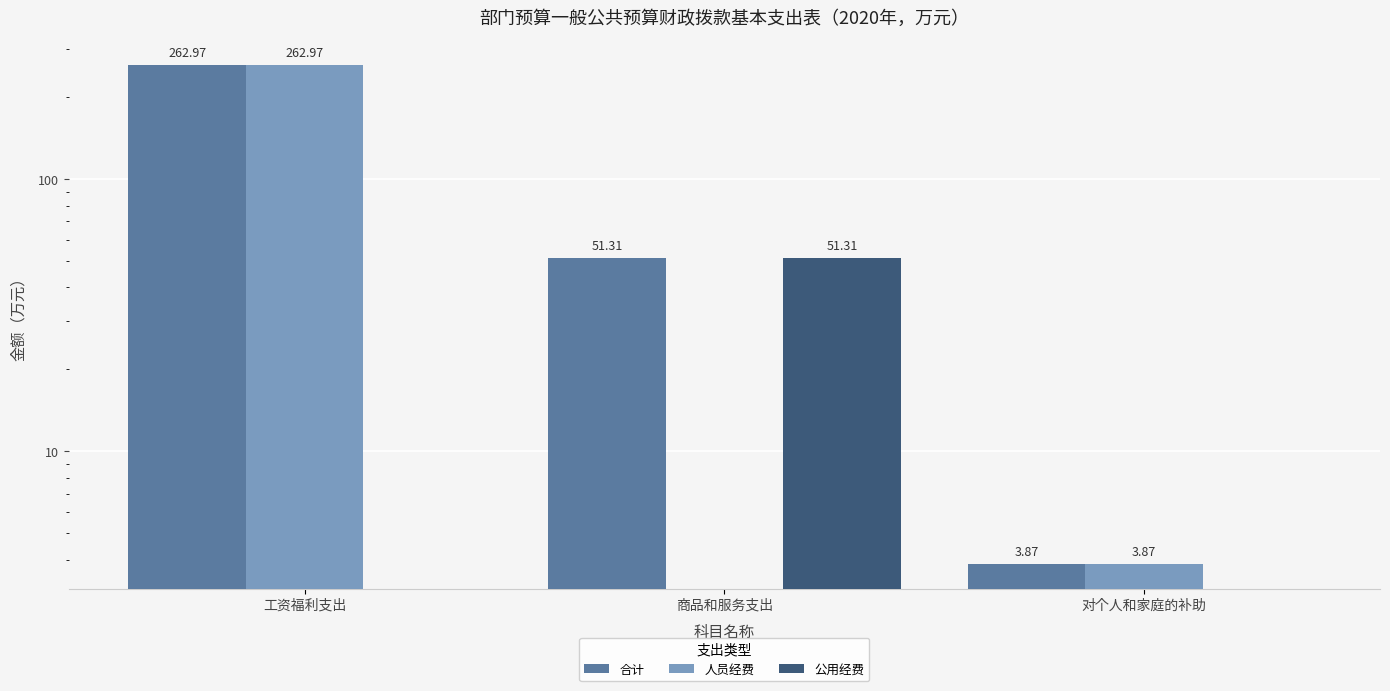

Which series has the widest spread of values?

人员经费